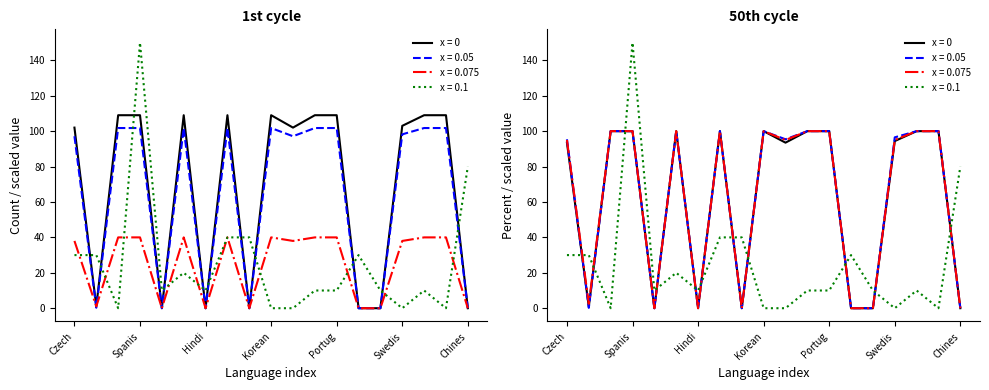

Where is the first local minimum for translated_words_percent?

German